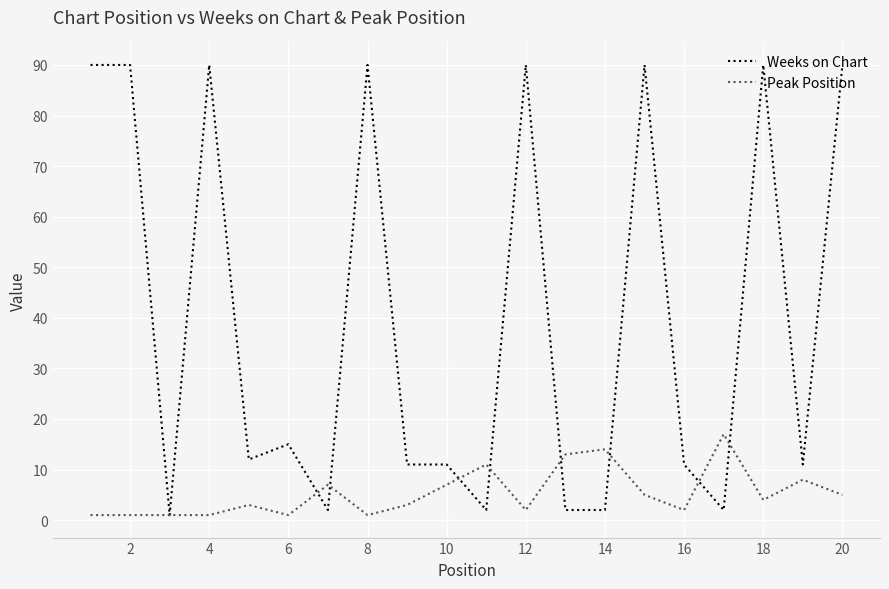

Which series has the largest range (max minus min)?

Weeks on Chart